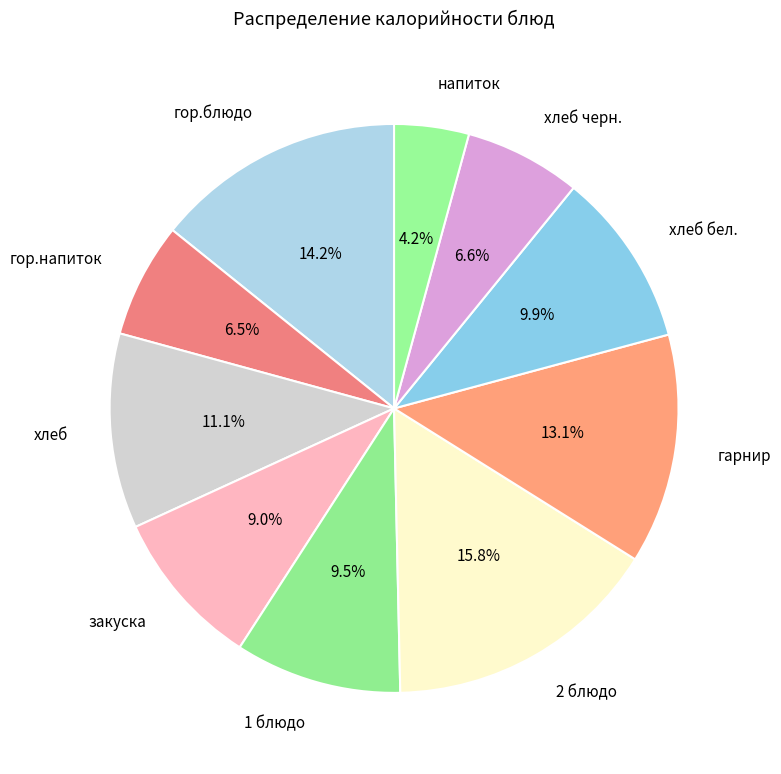

Is there any slice that represents more than half of the pie?

No